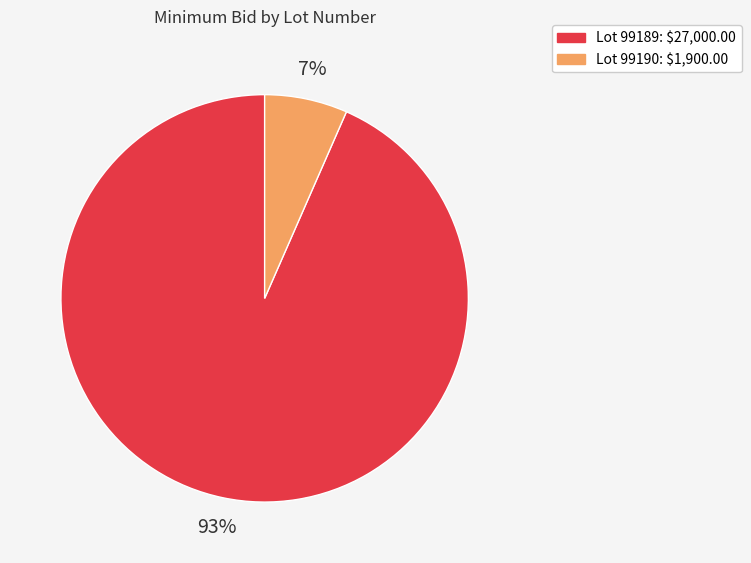

Does any single category account for the majority?

Yes